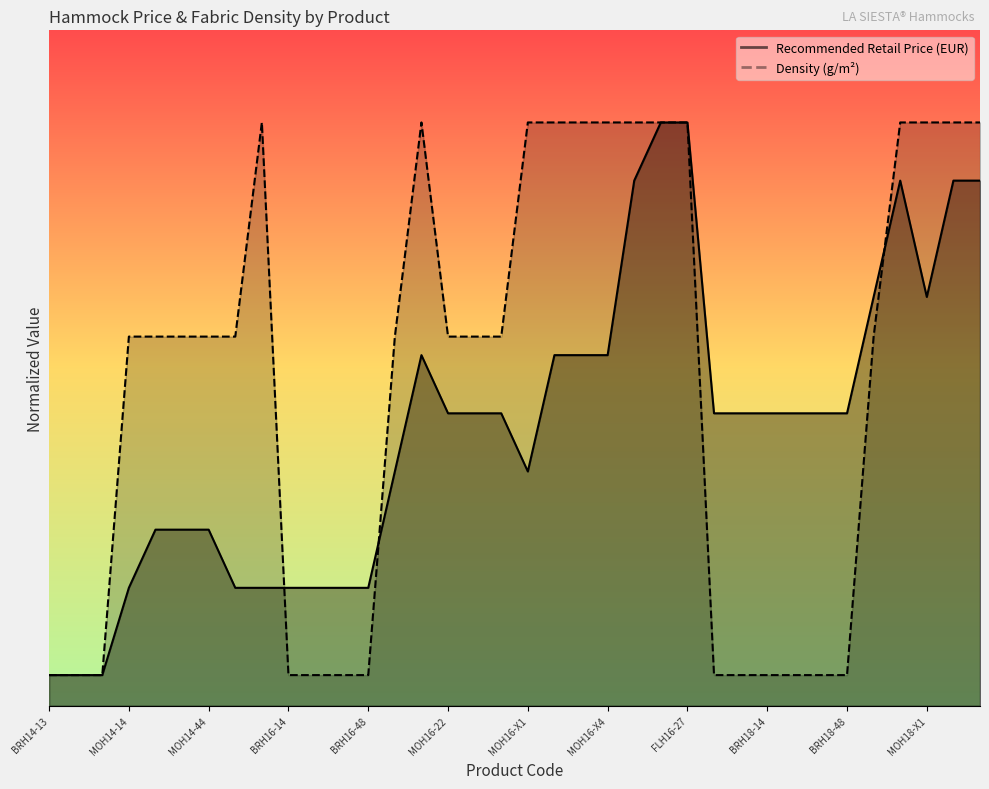

Where is the first local maximum for Recommended Retail Price (EUR)?

MOH16-16